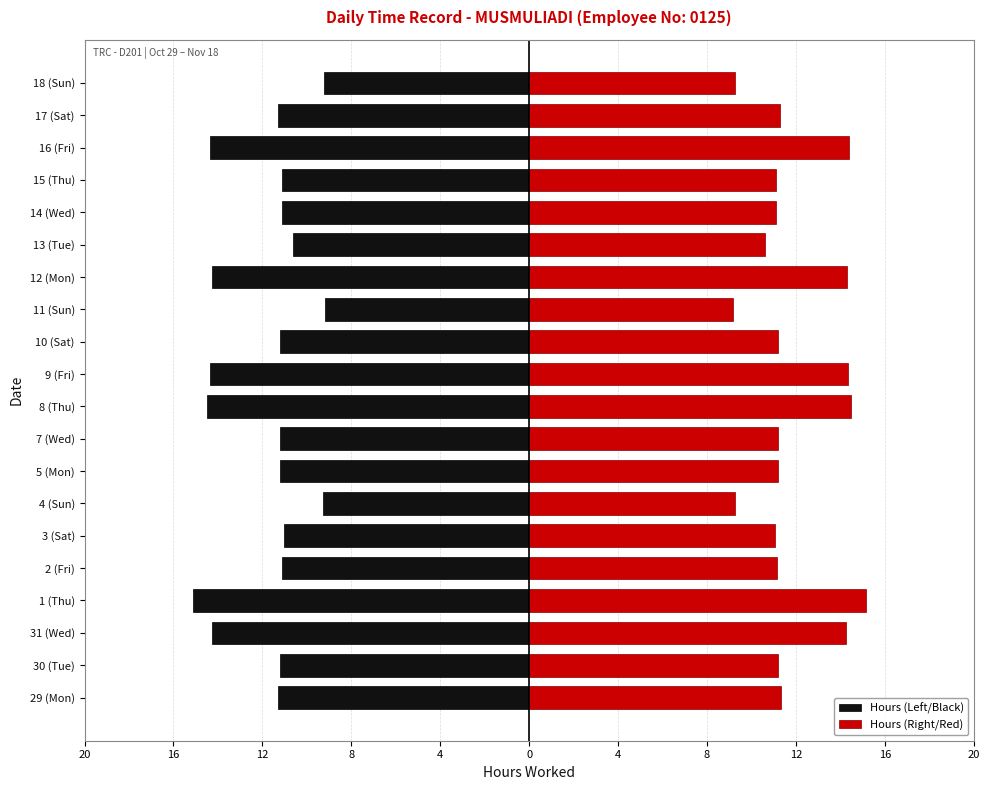

Which series has the widest spread of values?

Hours (Left/Black)